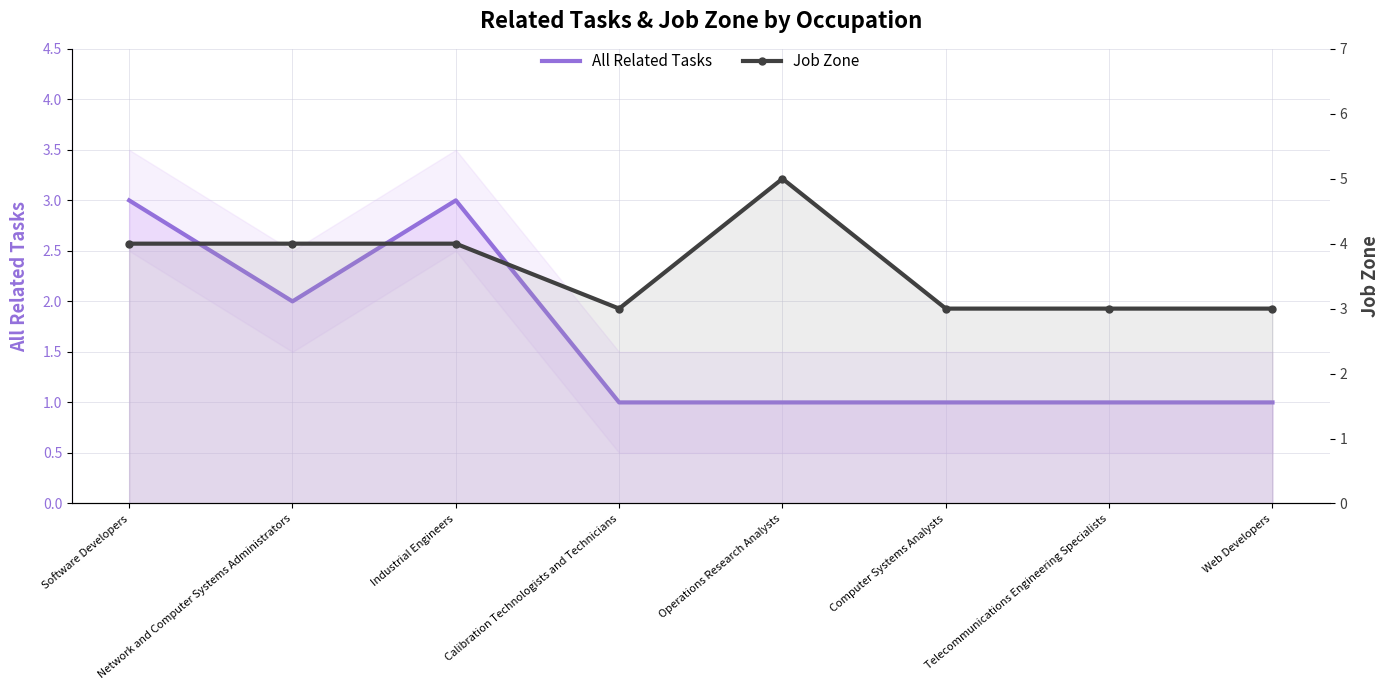

Rank the categories by All Related Tasks value from highest to lowest.

Software Developers, Industrial Engineers, Network and Computer Systems Administrators, Calibration Technologists and Technicians, Operations Research Analysts, Computer Systems Analysts, Telecommunications Engineering Specialists, Web Developers